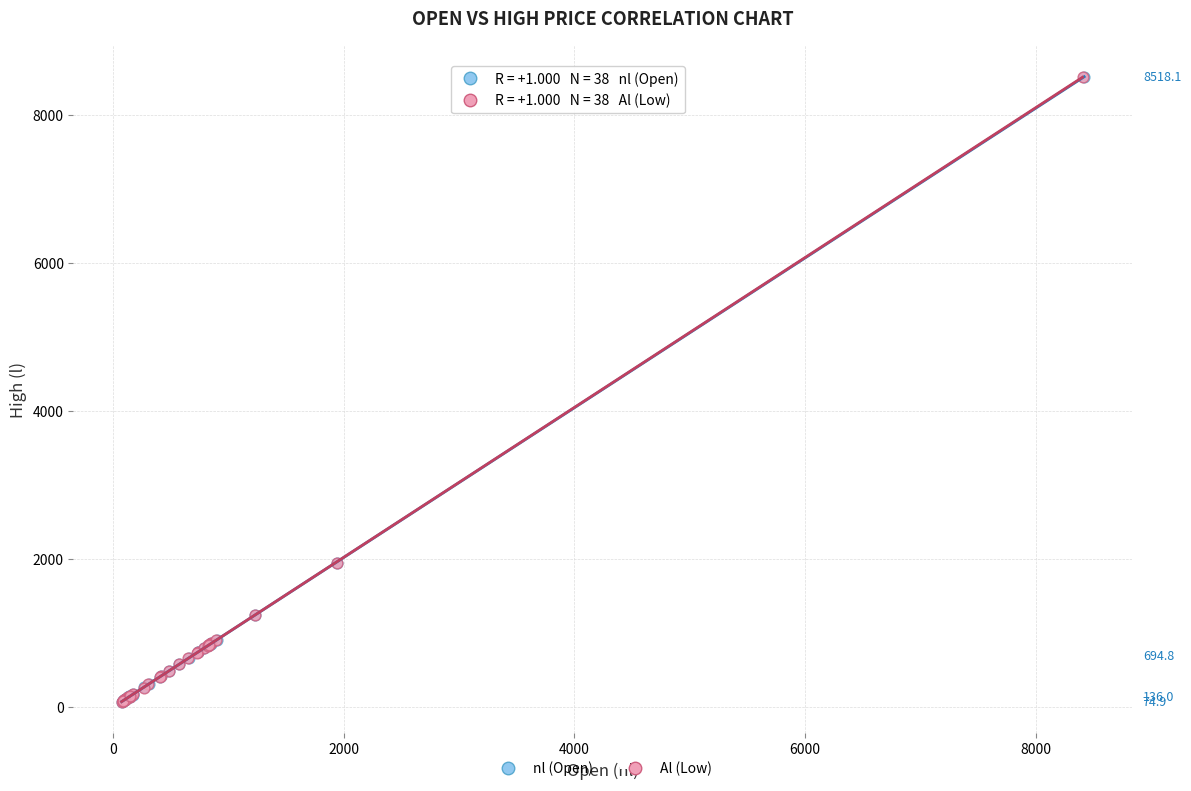

Which series has the widest spread of Y values?

nl (Open)